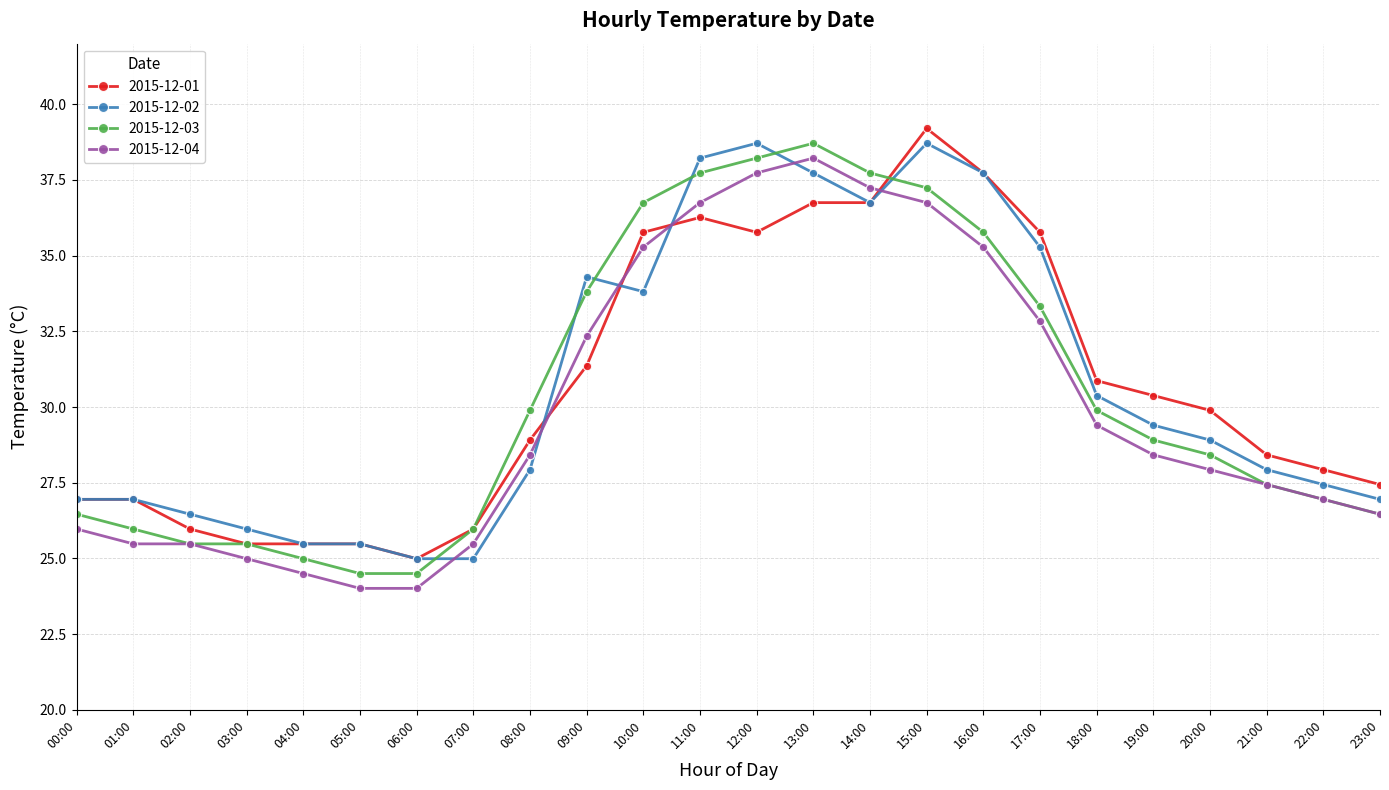

What is the difference between the highest and lowest values at 03:00?

1.0